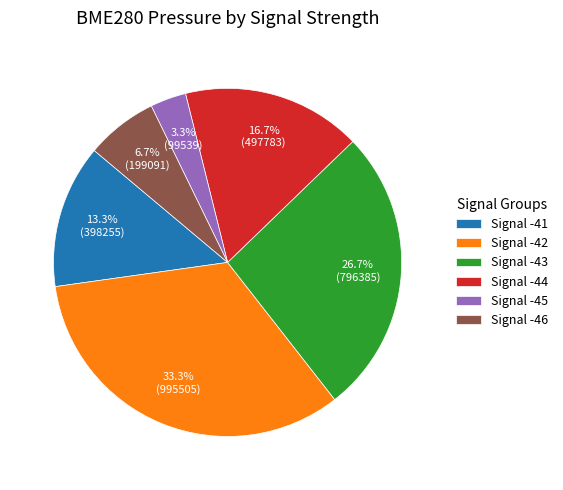

Does any single category account for the majority?

No